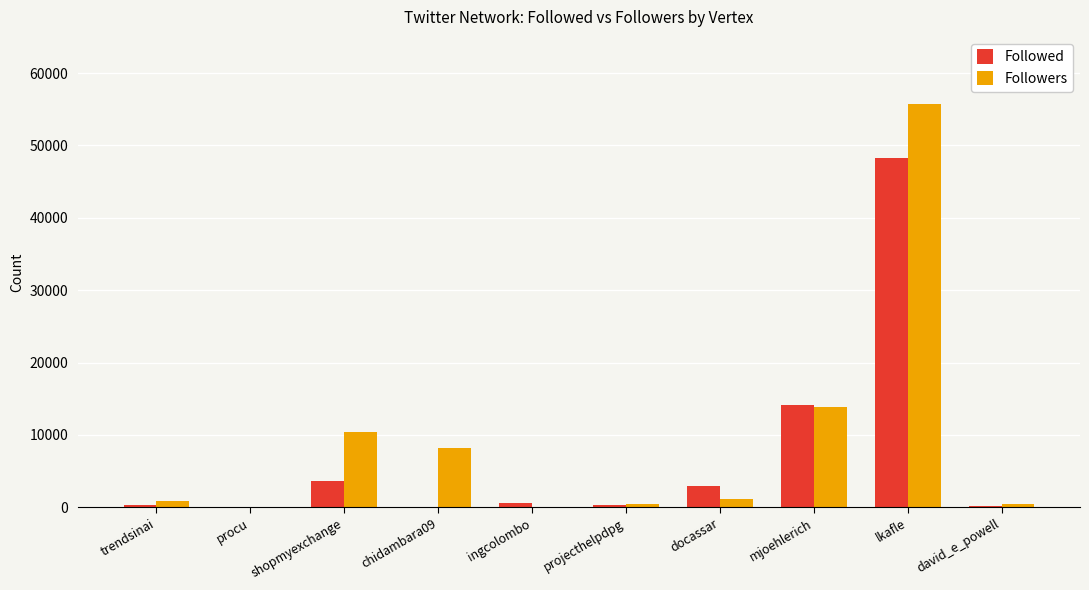

Which series has the largest total across all categories?

Followers